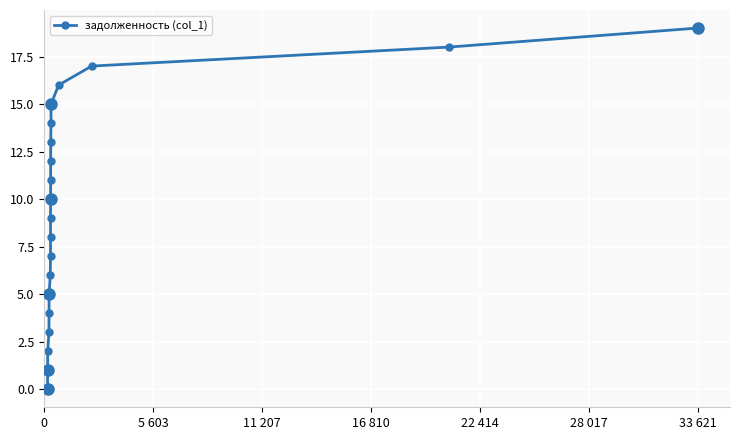

How many positive values are there?

19